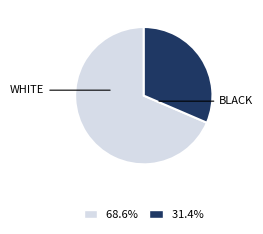

Does any single category account for the majority?

Yes